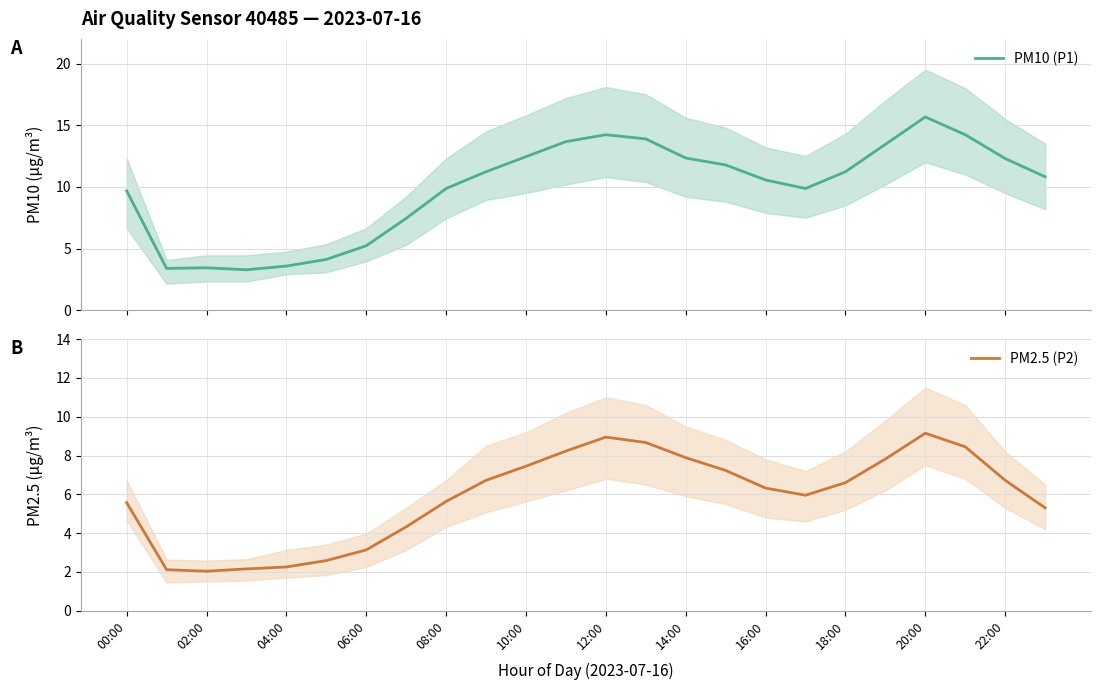

The PM2.5 (P2) series shows 6.7 at 22:00. True or false?

True